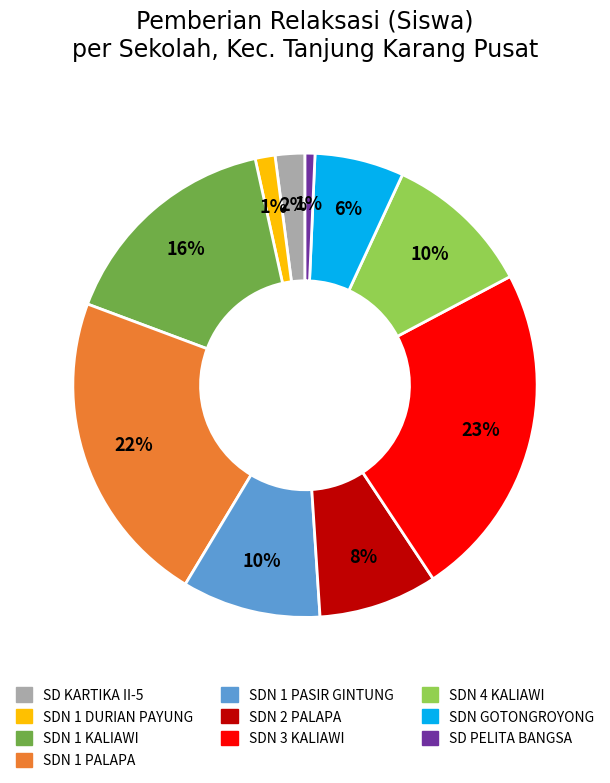

Is there a majority slice in this chart?

No